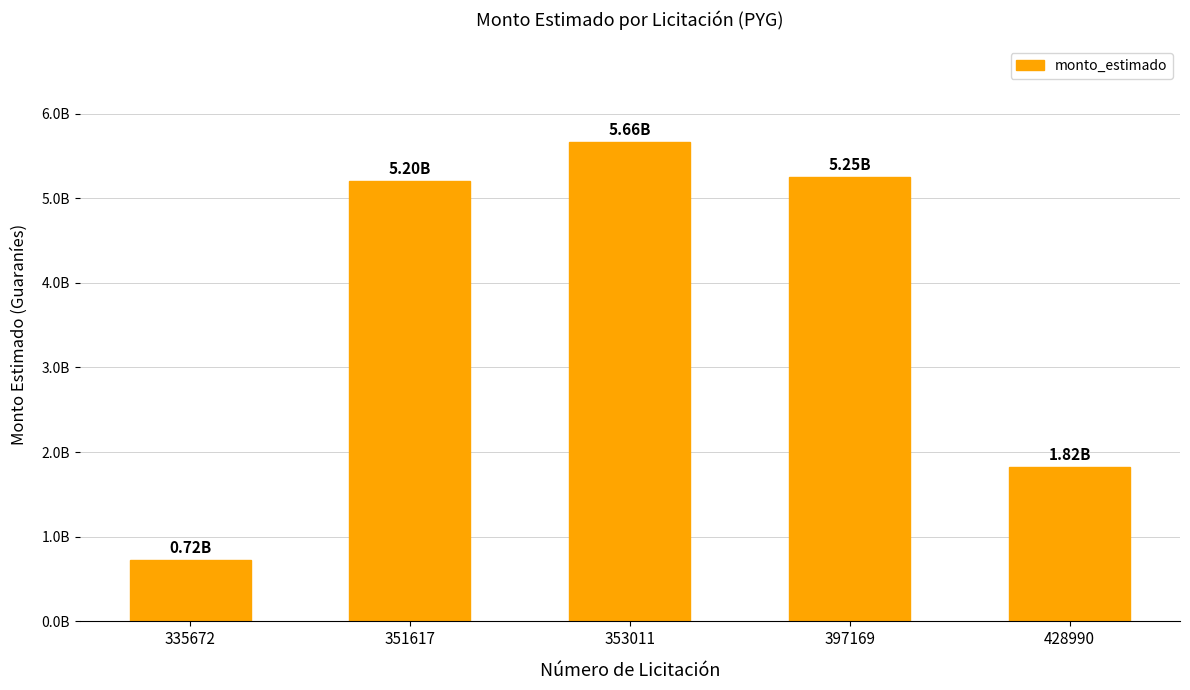

Reading left to right, transcribe all the data shown in this chart.

725000000	5201280000	5660928000	5249970000	1820000000